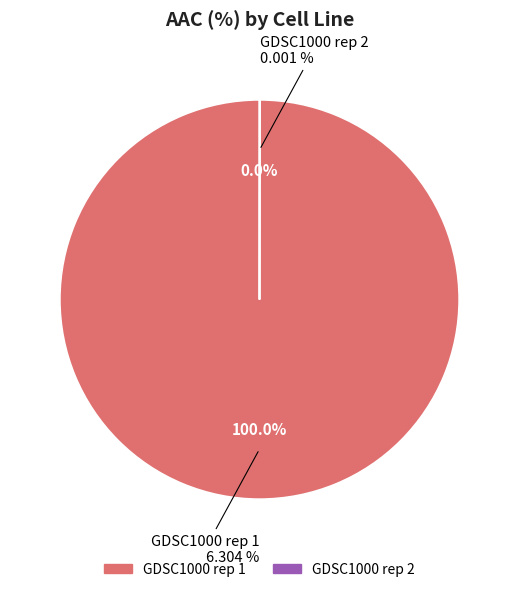

Rank the categories by value from highest to lowest.

GDSC1000 rep 1, GDSC1000 rep 2